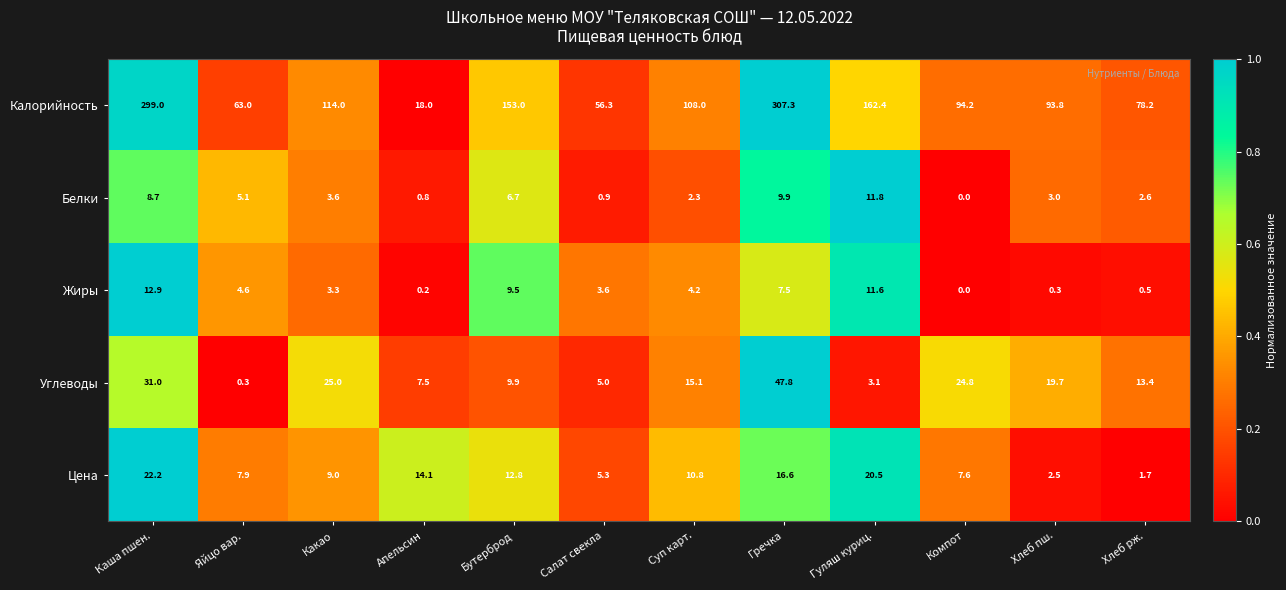

True or false: Цена has a value of 1.7 at Хлеб рж..

True